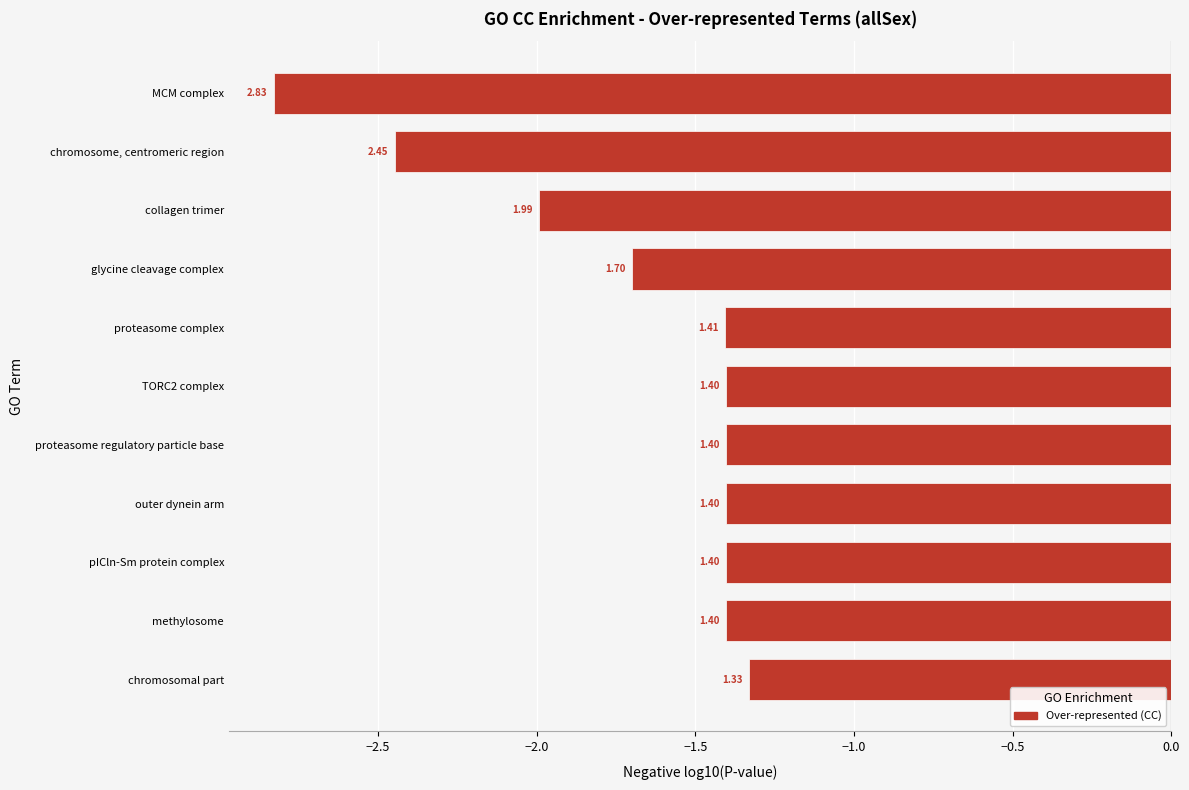

What is the minimum value shown in the chart?

-2.8